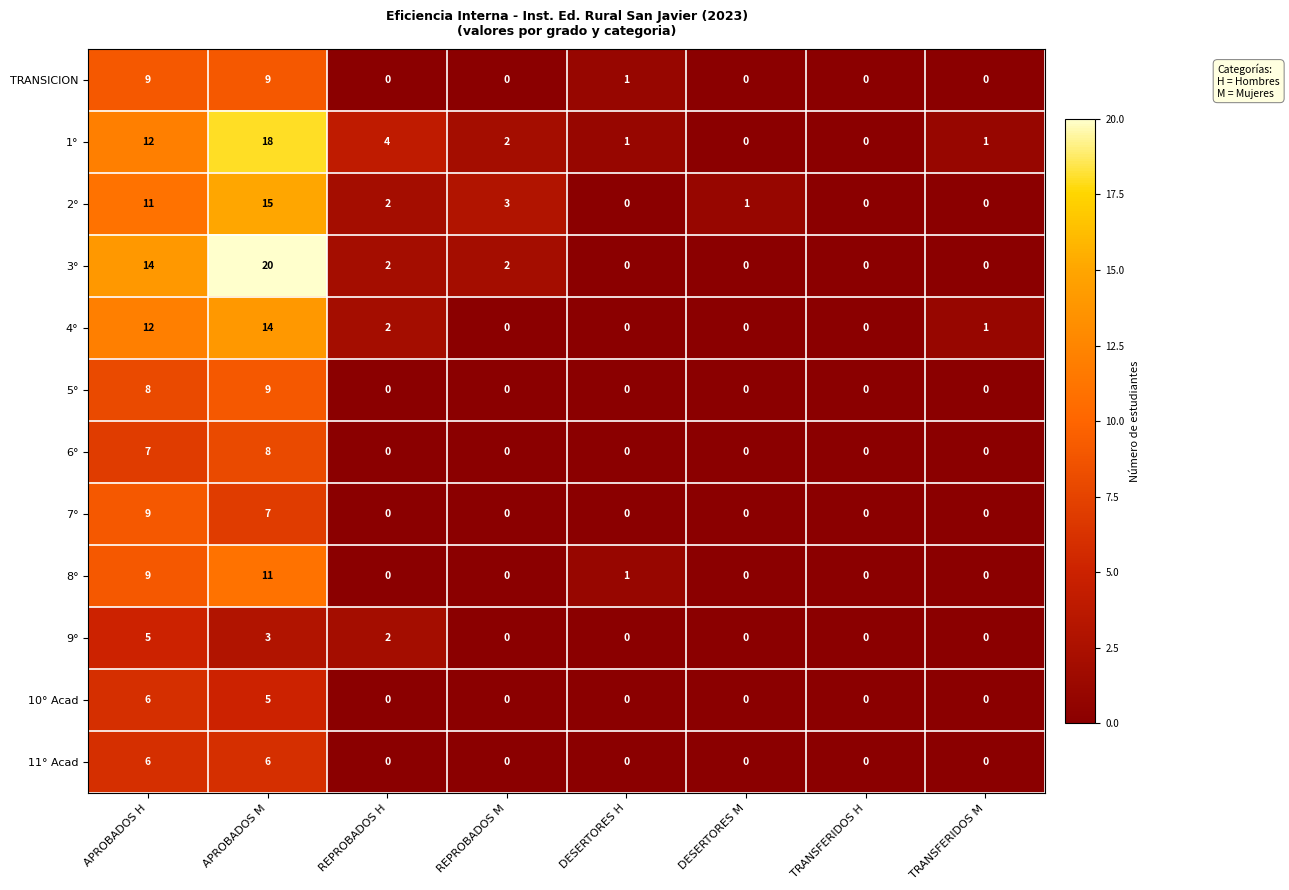

What is the spread (max minus min) of values at REPROBADOS M?

3